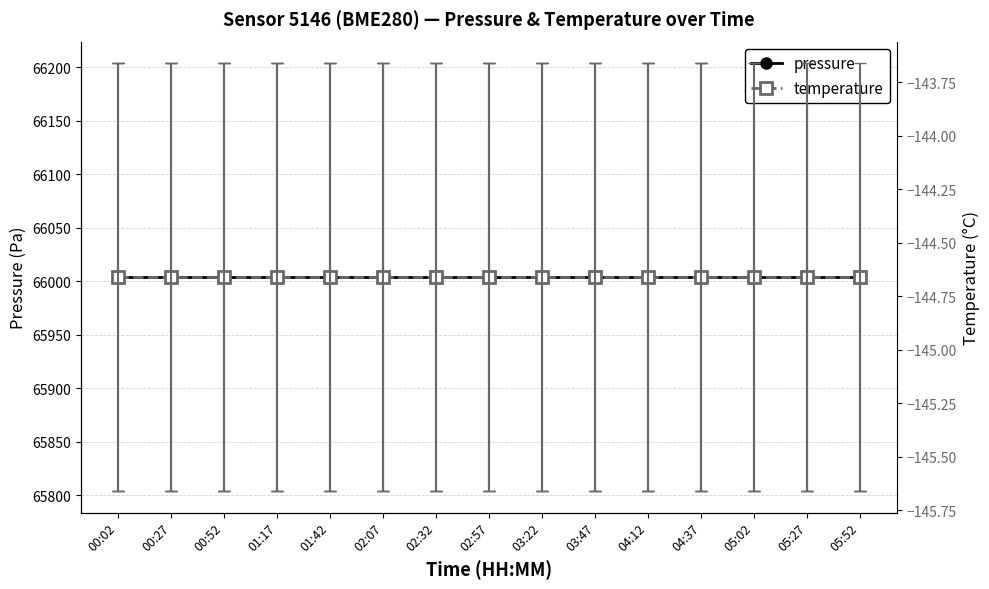

What is the value of the temperature point at the 14th from the left?

-144.7